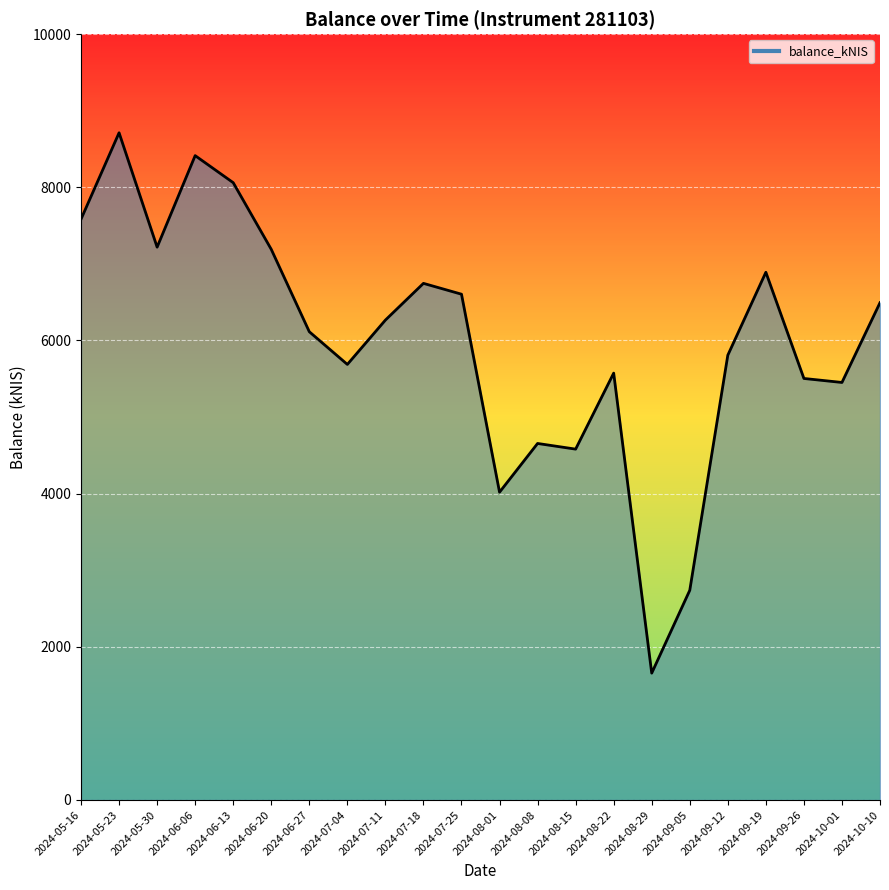

Which category has the highest value across all series?

2024-05-23